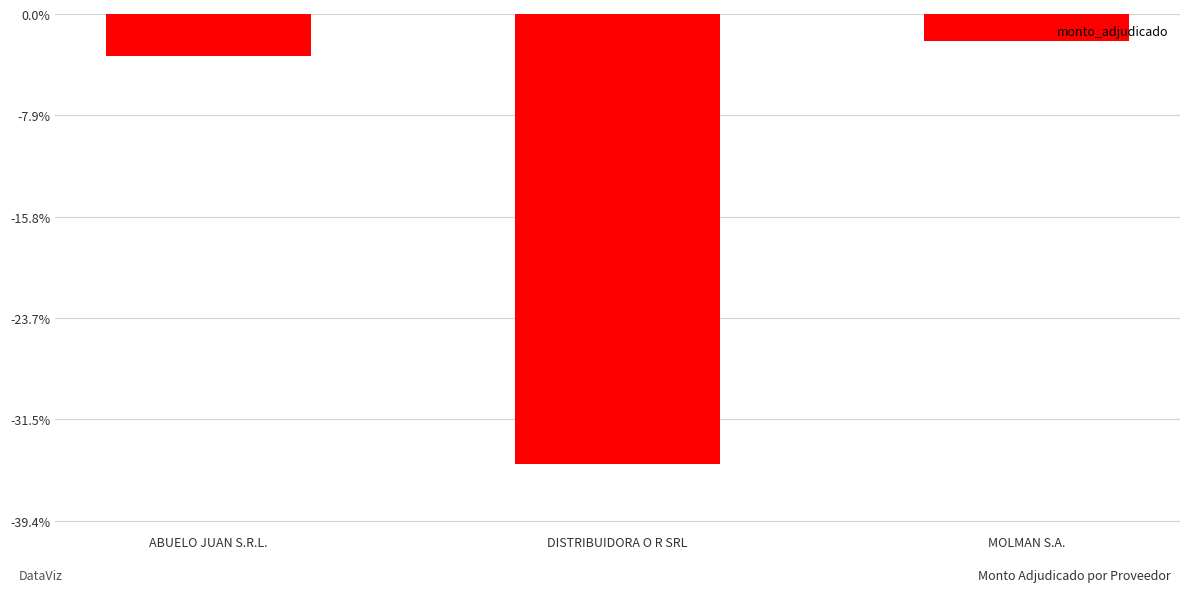

True or false: the data shows -7809798 at DISTRIBUIDORA O R SRL.

False